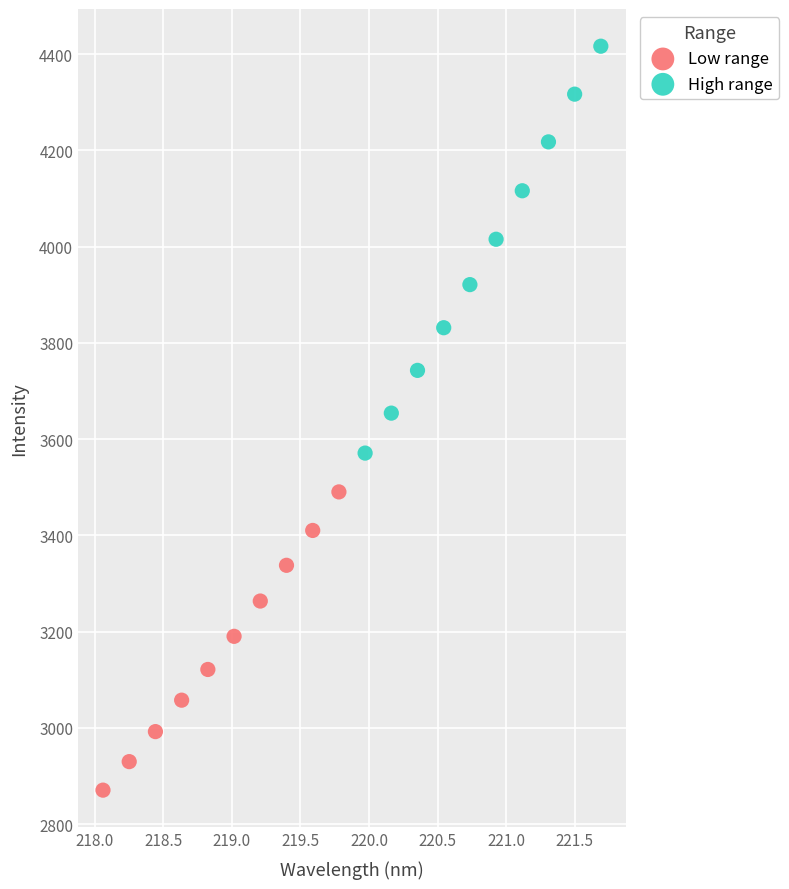

Which series reaches the minimum Y coordinate?

Low range